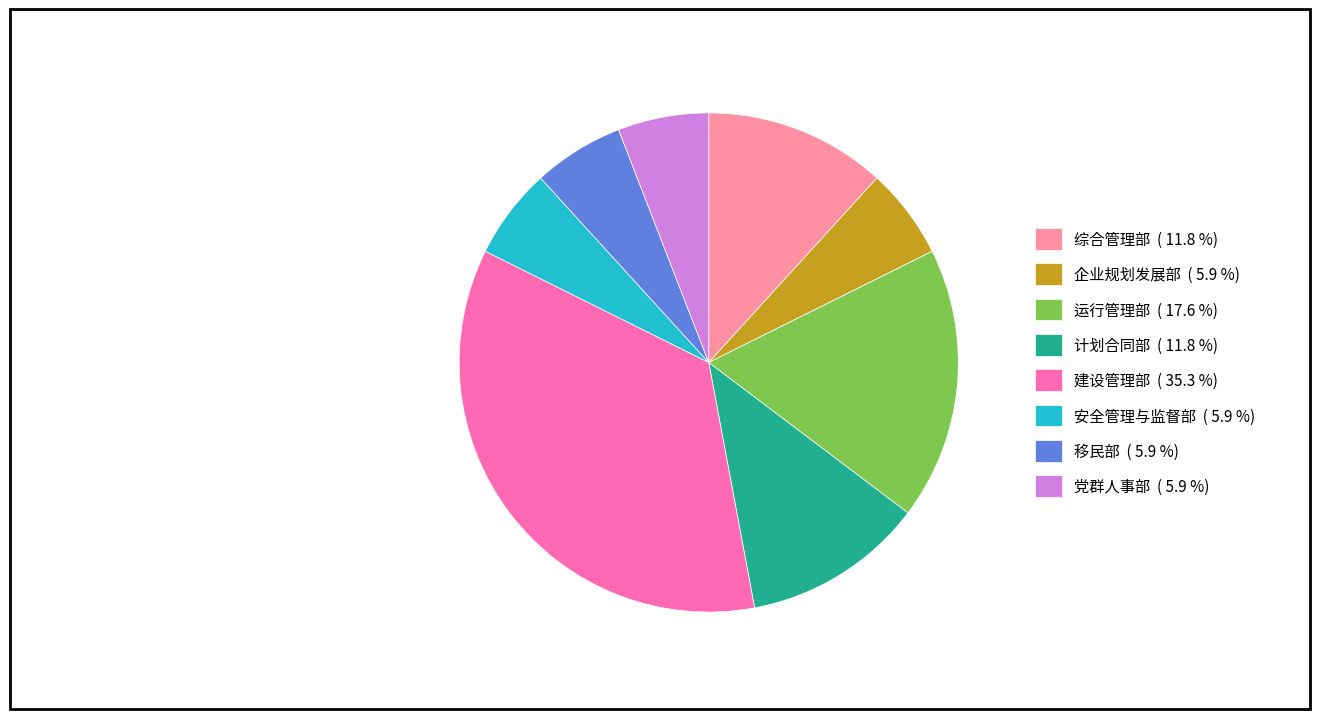

Is the sum of 建设管理部 ( 35.3 %) and 党群人事部 ( 5.9 %) greater than half?

No